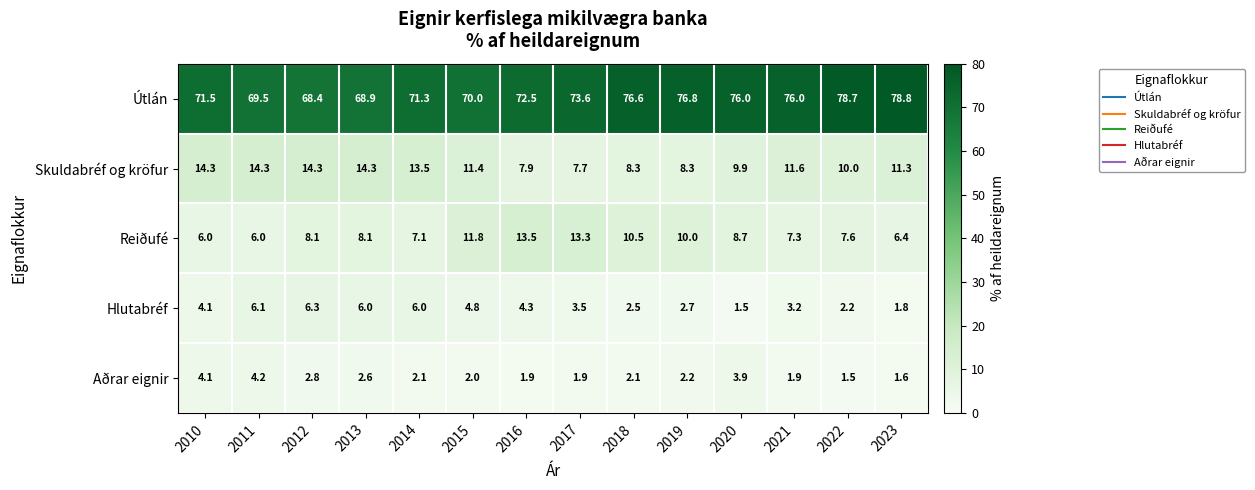

How many distinct data groups are displayed?

5